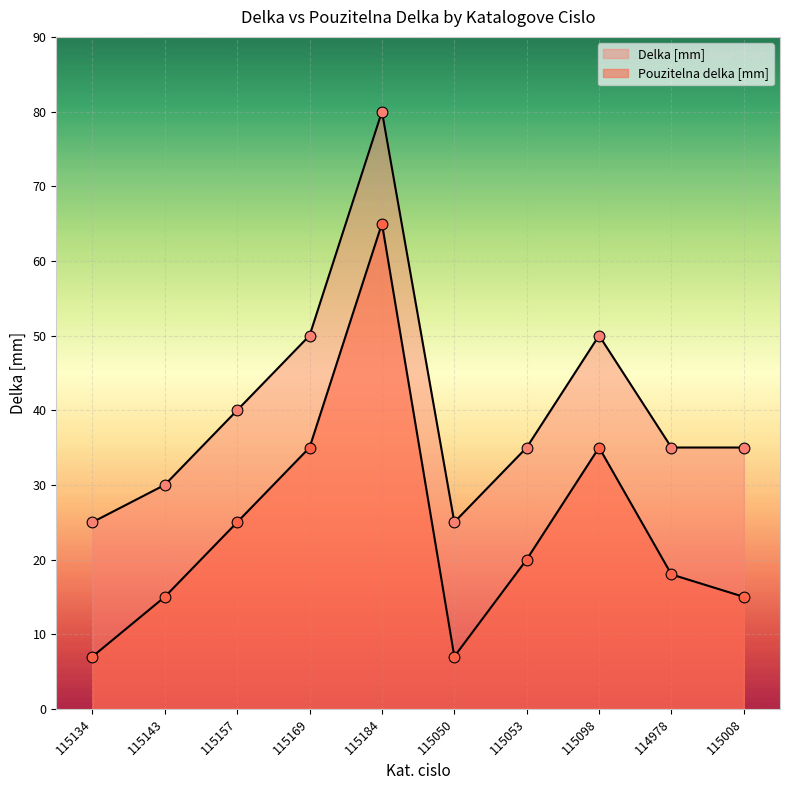

Which series contains the lowest Y value?

Pouzitelna delka [mm]